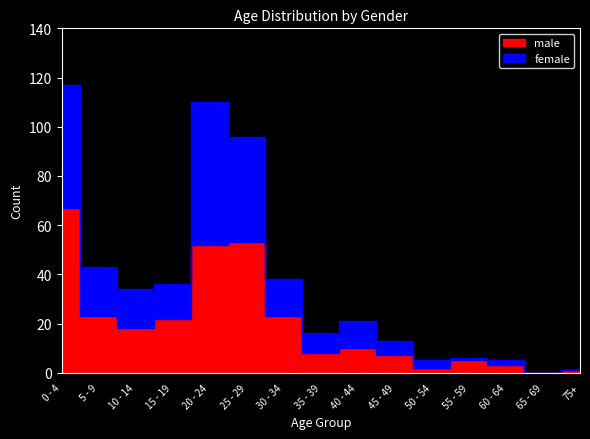

Is it true that male equals 12 at 45 - 49?

False